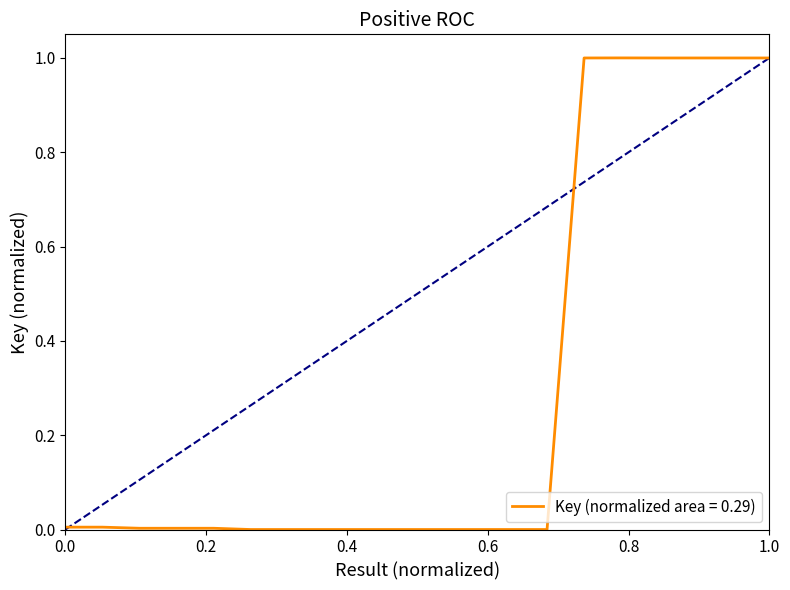

What is the difference between the maximum and minimum values?

1.0